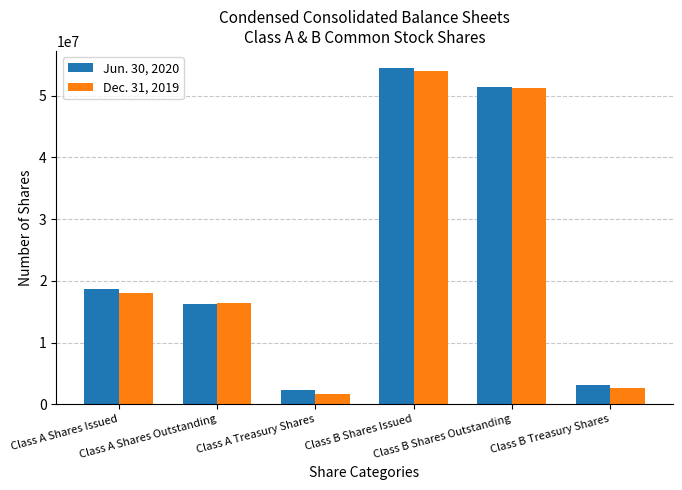

At how many categories does at least one series exceed 11677810?

4